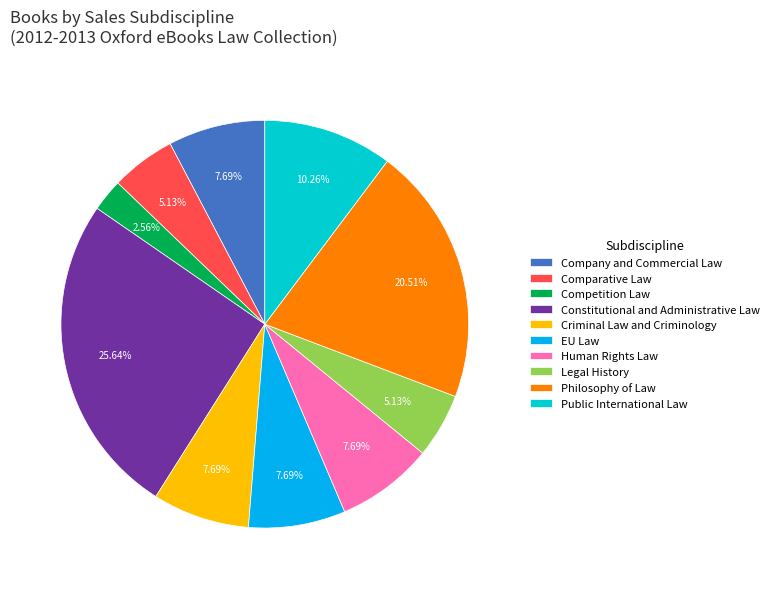

To the nearest percent, what percentage of the pie is EU Law?

8%